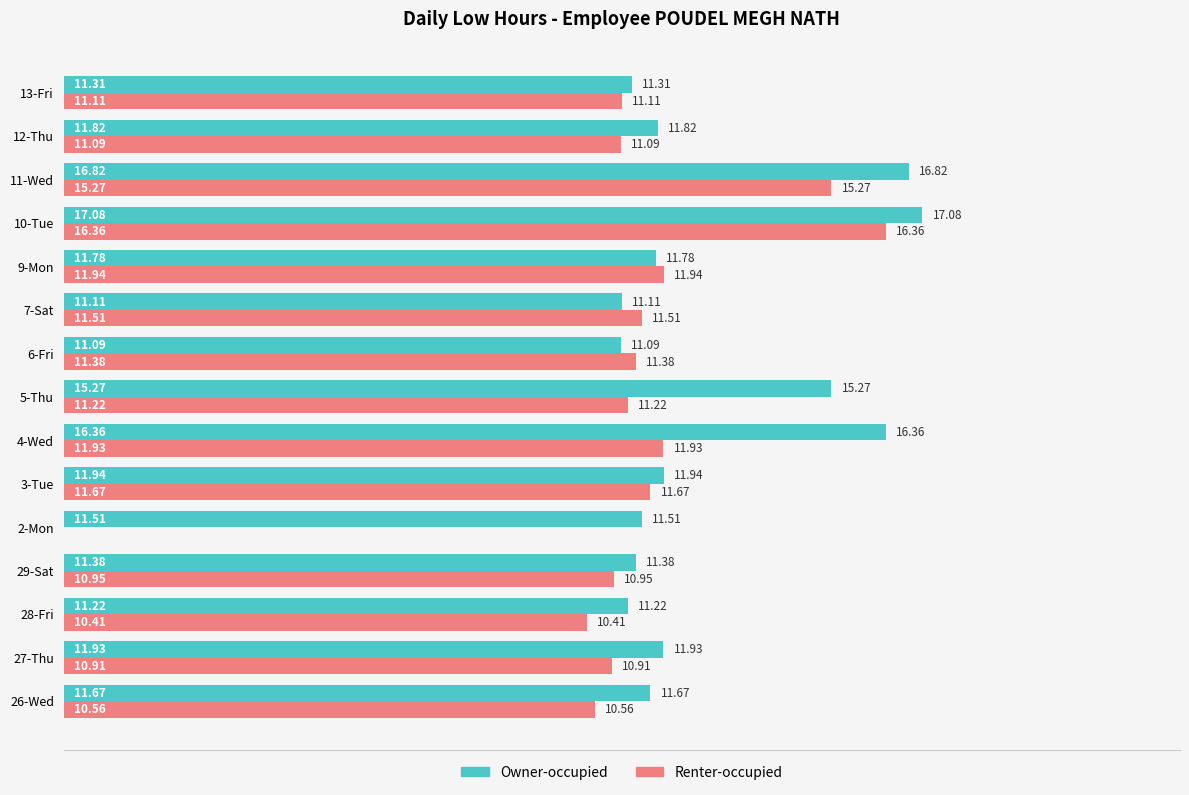

At which category is the sum across all series the highest?

10-Tue